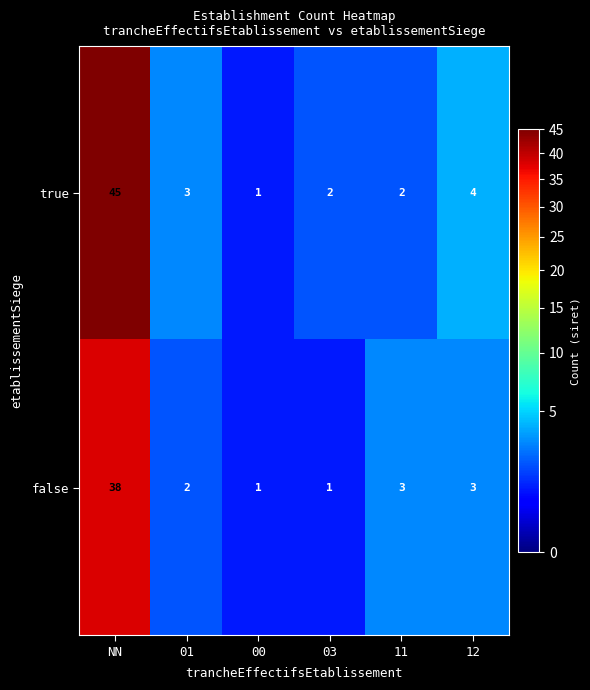

What is the total value across all series at 03?

3